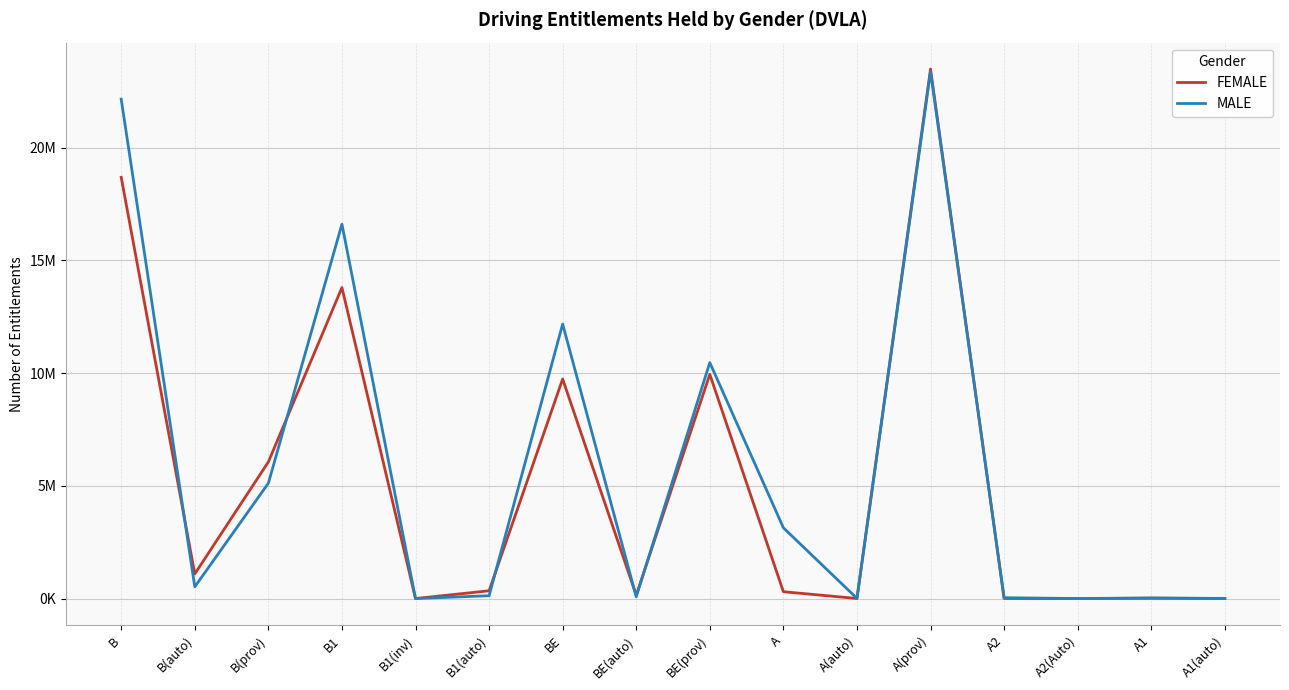

In FEMALE, how many points are higher than both neighbors (excluding endpoints)?

5